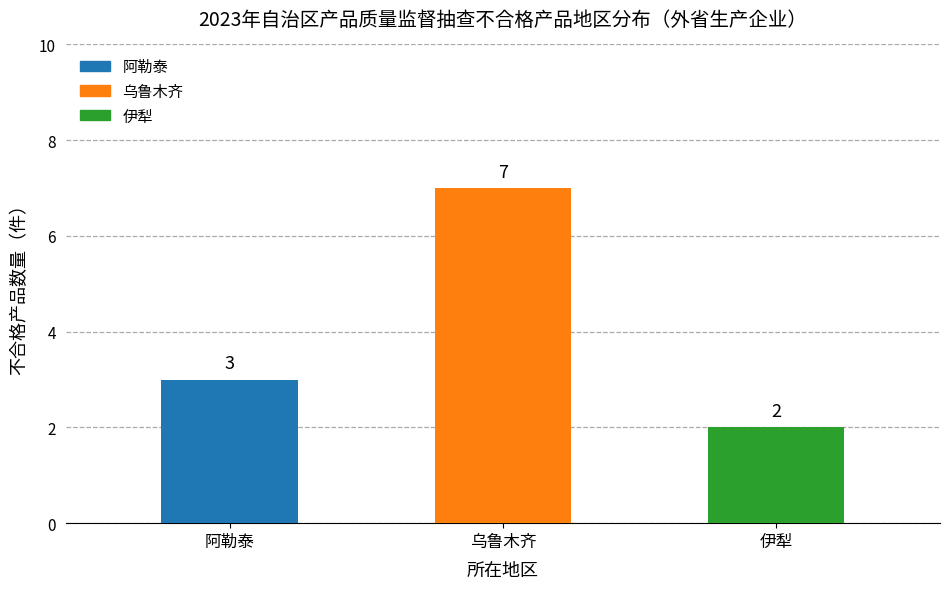

What is the sum of all values?

12